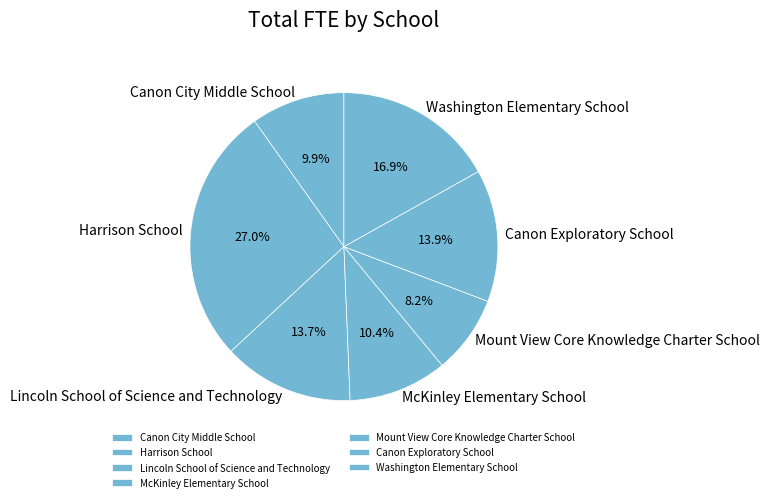

Count the number of slices in the pie.

7